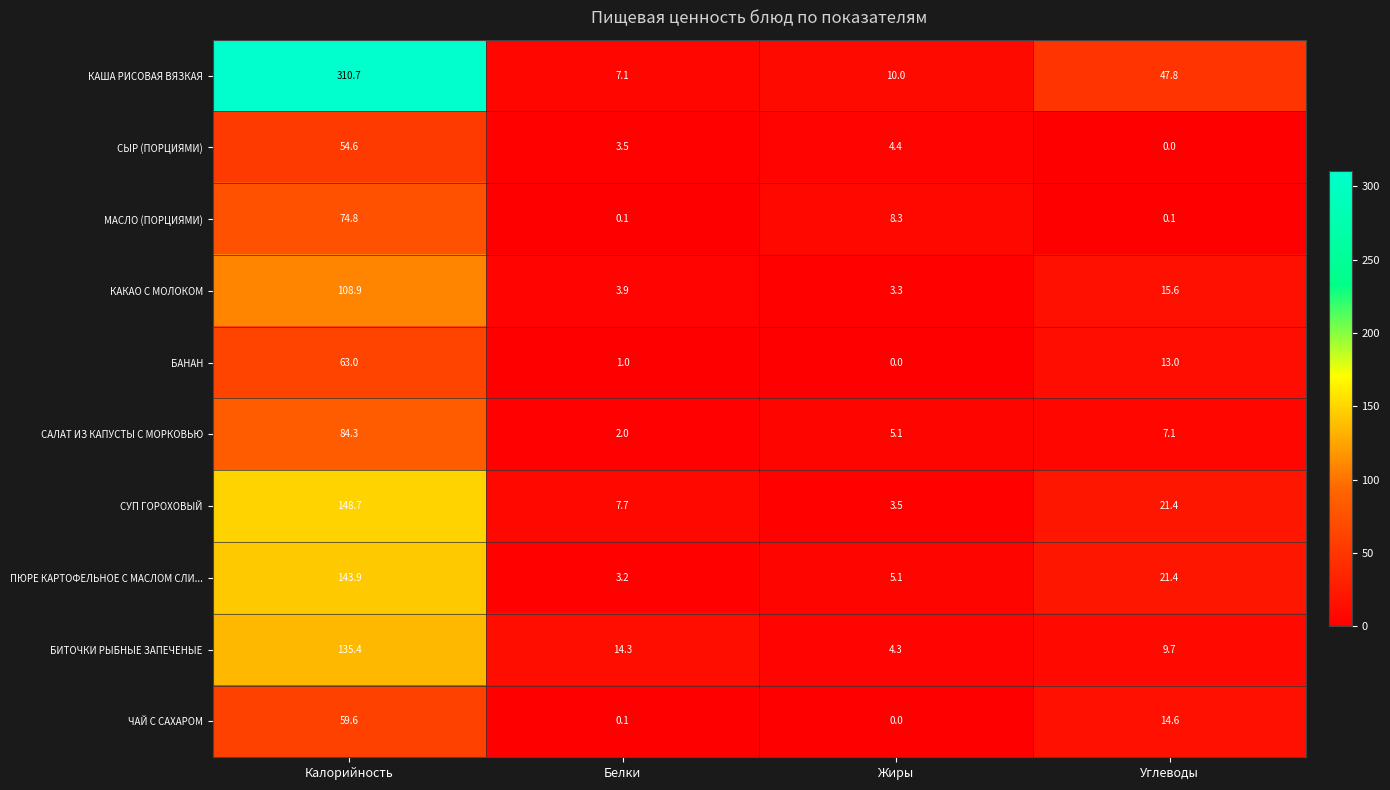

What is the spread (max minus min) of values at Углеводы?

47.8